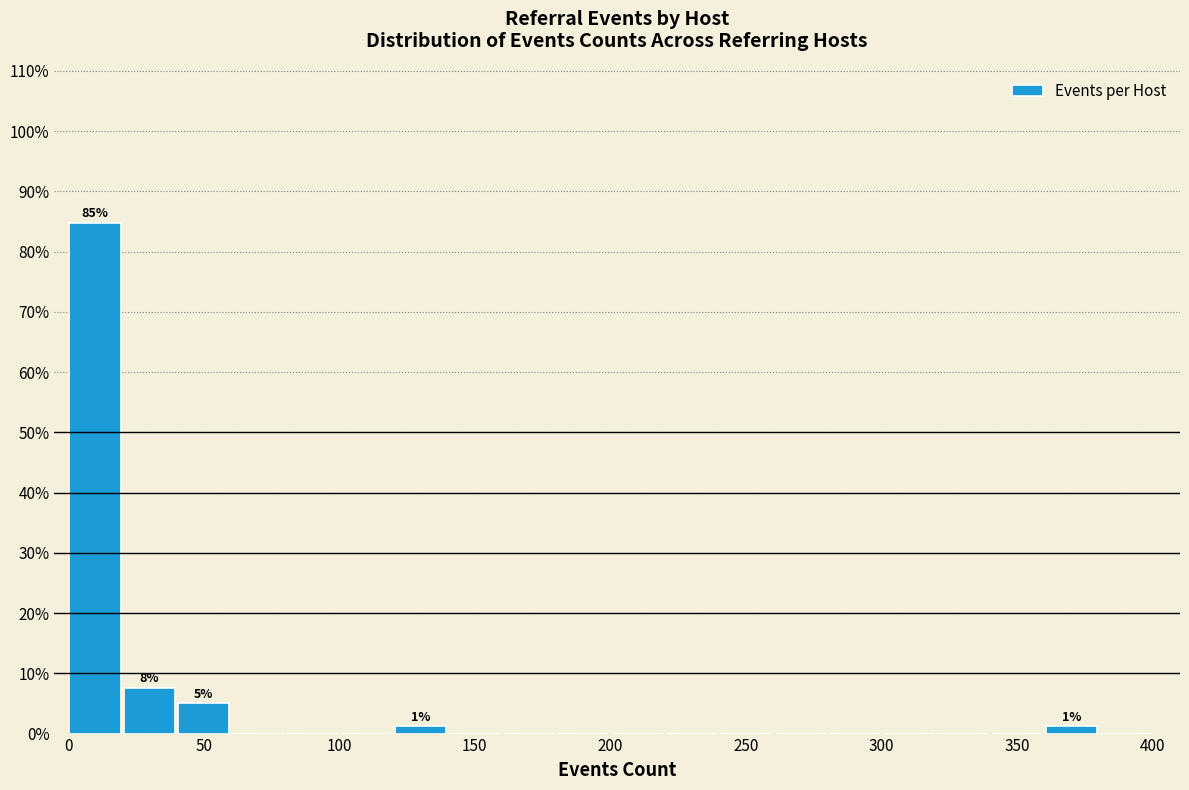

Over which range of the x-axis is the bar tallest?

0 to 20